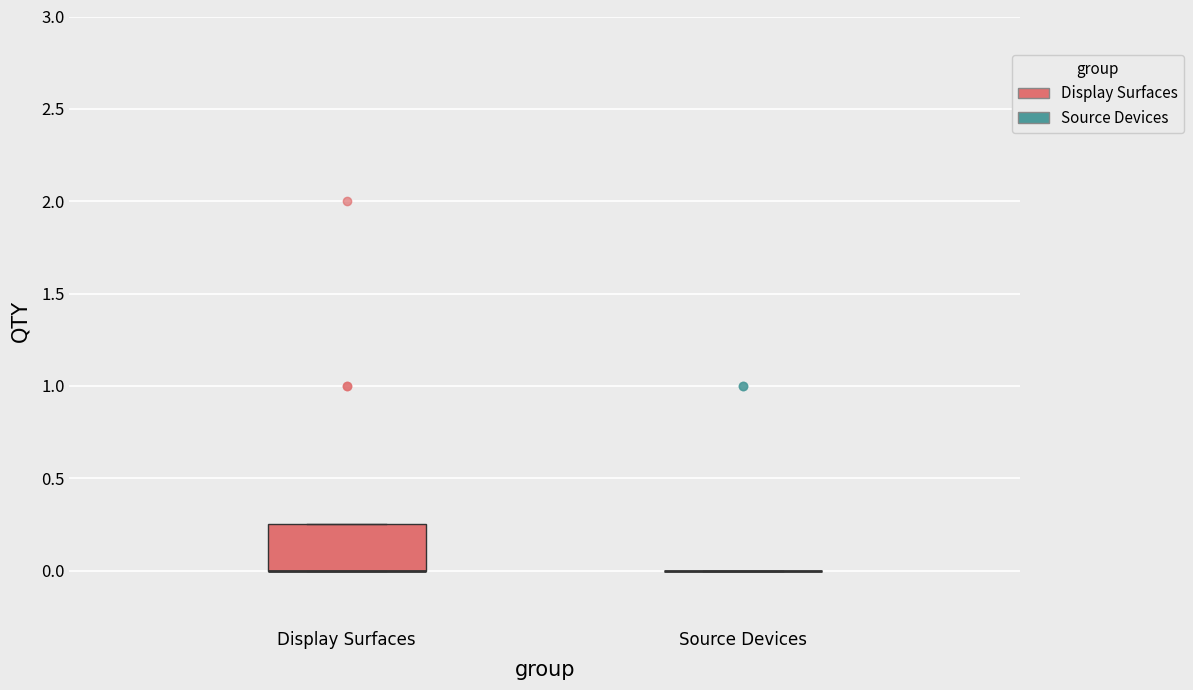

Reading left to right, transcribe this box plot: for each box, give where its median line is, the range the box spans, and where its two whiskers end, as read against the y-axis. The values are not printed on the chart, so give them approximately, as read against the axis.

Display Surfaces: median 0.00 (drawn on the box's lower edge), box 0.00 to 0.25, whiskers 0.00 to 0.25
Source Devices: box collapsed to a line at 0.00, whiskers 0.00 to 0.00